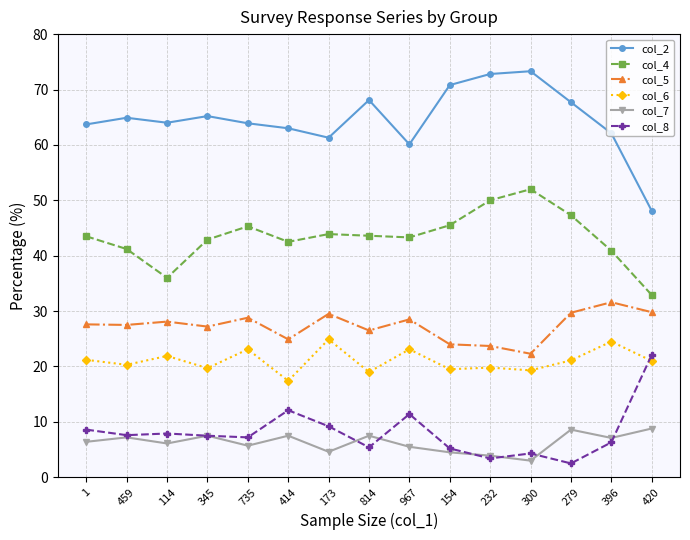

Where does the col_7 series first go above 6?

1